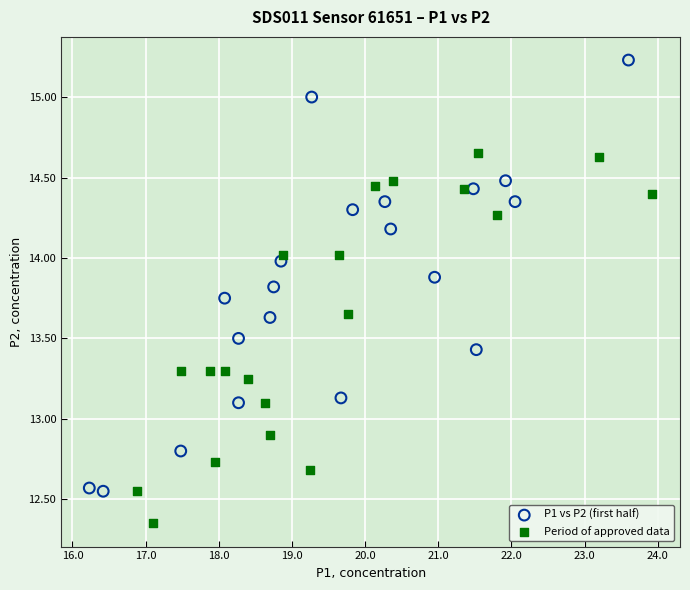

Which series contains the highest Y value?

P1 vs P2 (first half)